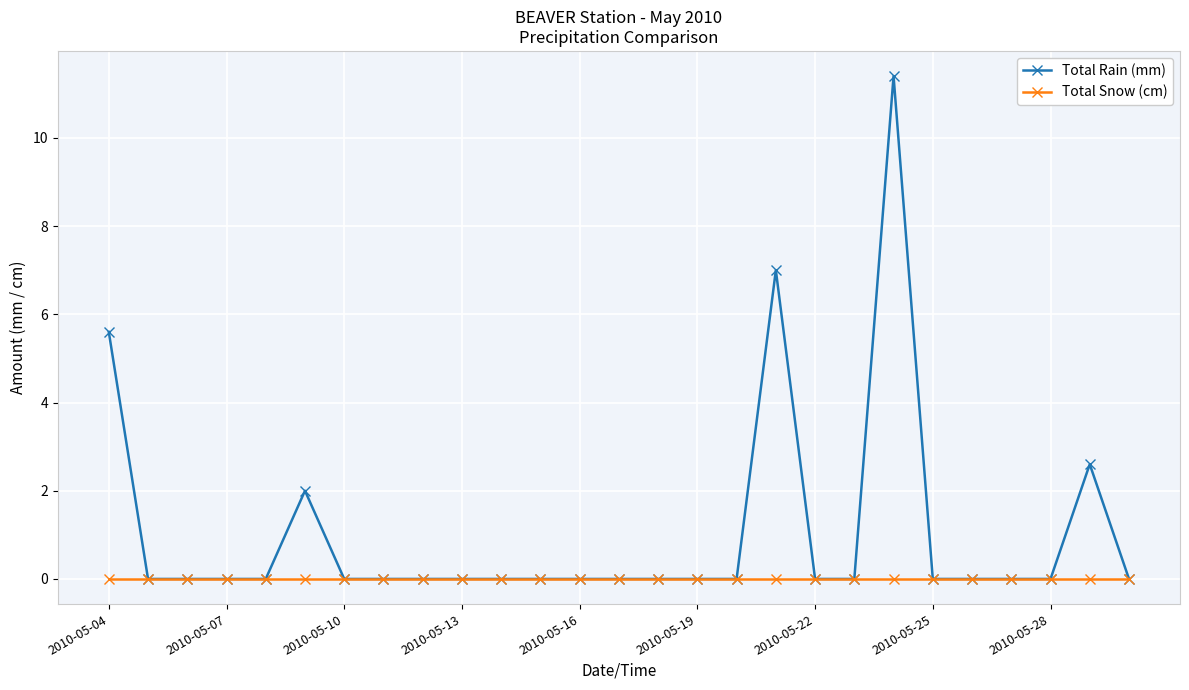

Which series has the largest total across all categories?

Total Rain (mm)